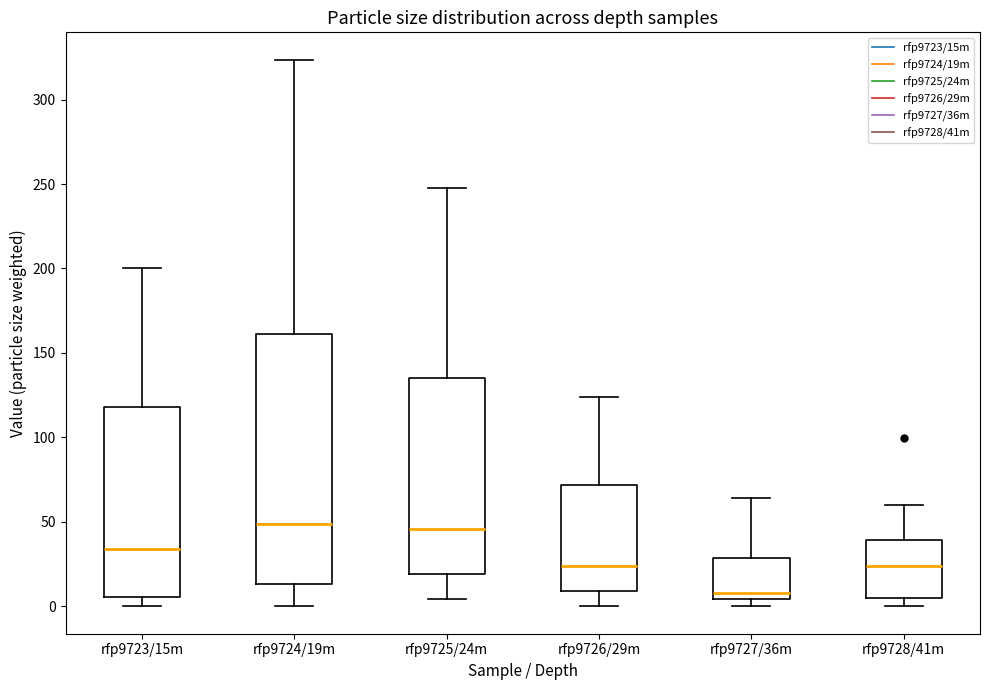

Reading left to right, read every box against the y-axis: the position of its median line, the range the box covers, and the ends of its whiskers. The values are not printed on the chart, so give them approximately, as read against the axis.

rfp9723/15m: median 35, box 5 to 120, whiskers 0 to 200
rfp9724/19m: median 50, box 15 to 160, whiskers 0 to 325
rfp9725/24m: median 45, box 20 to 135, whiskers 5 to 245
rfp9726/29m: median 25, box 10 to 70, whiskers 0 to 125
rfp9727/36m: median 10, box 5 to 30, whiskers 0 to 65
rfp9728/41m: median 25, box 5 to 40, whiskers 0 to 60